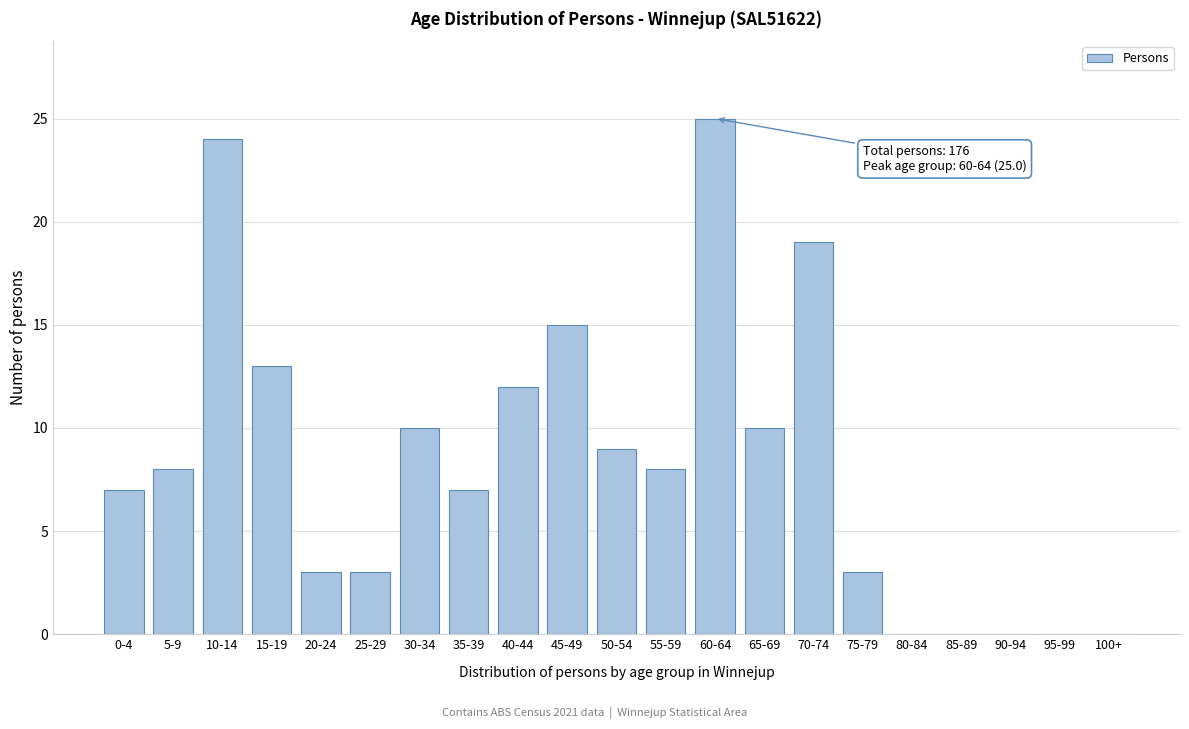

Reading right to left, extract all data points from this chart.

100+=0	95-99=0	90-94=0	85-89=0	80-84=0	75-79=3	70-74=19	65-69=10	60-64=25	55-59=8	50-54=9	45-49=15	40-44=12	35-39=7	30-34=10	25-29=3	20-24=3	15-19=13	10-14=24	5-9=8	0-4=7